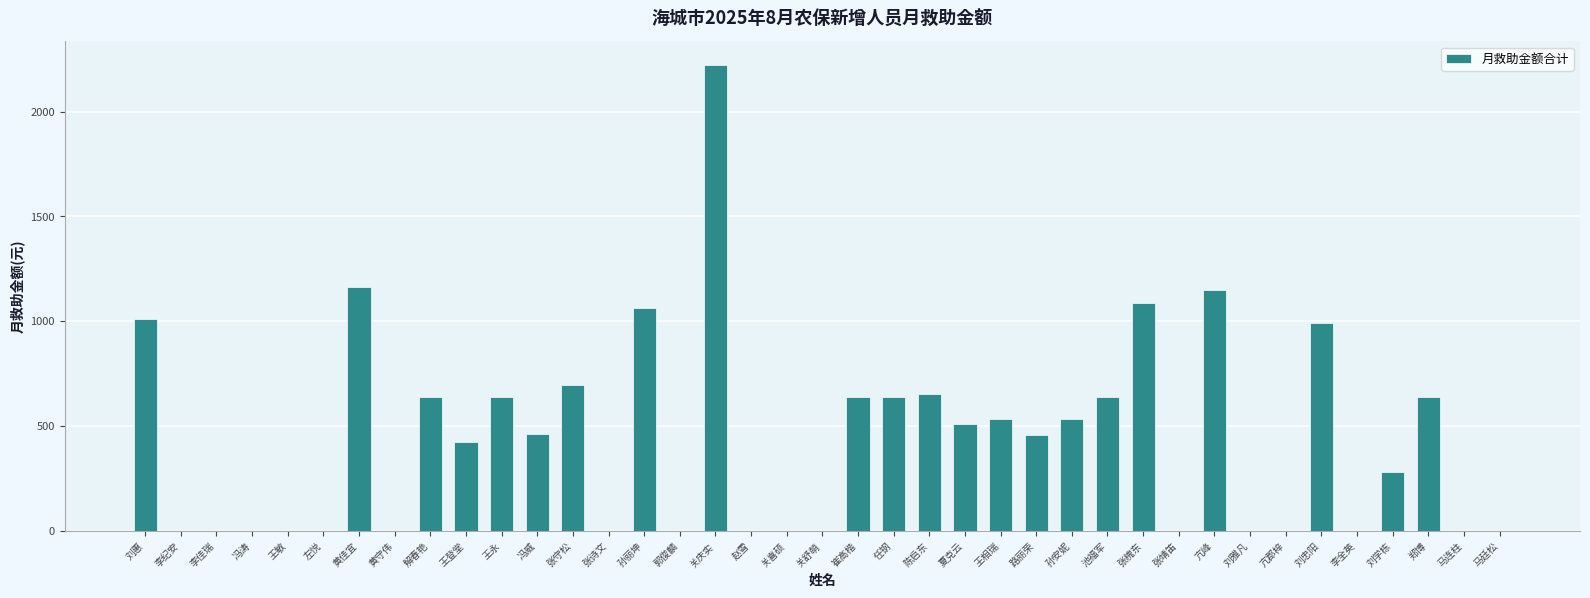

The chart shows a value of 698 at 张守松. True or false?

True